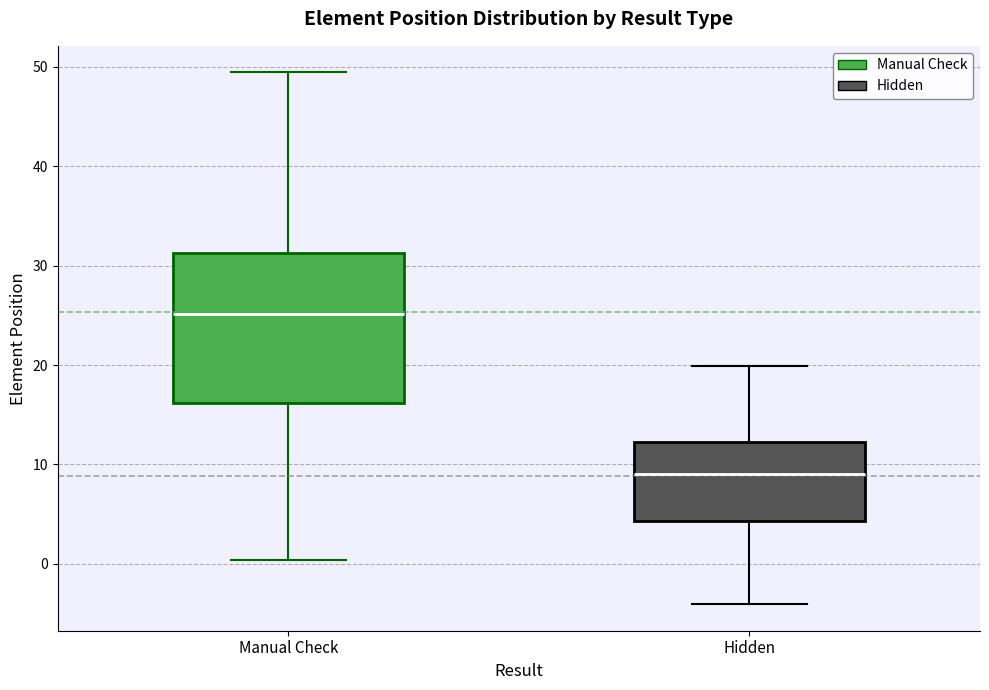

Reading left to right, transcribe this box plot: for each box, give where its median line is, the range the box spans, and where its two whiskers end, as read against the y-axis. The values are not printed on the chart, so give them approximately, as read against the axis.

Manual Check: median 25, box 16 to 31, whiskers 0 to 49
Hidden: median 9, box 4 to 12, whiskers -4 to 20